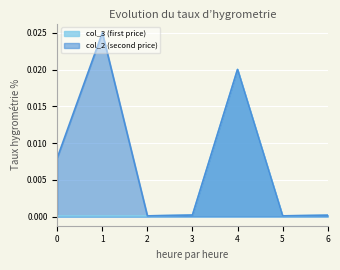

What is the label of the 6th point from the right?

1